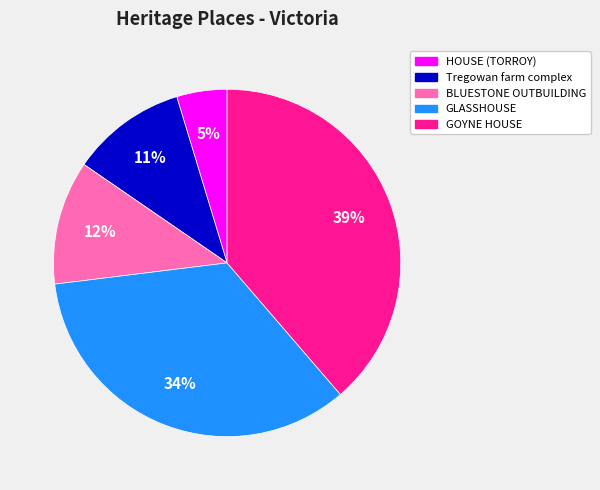

To the nearest percent, what portion does GOYNE HOUSE represent?

39%